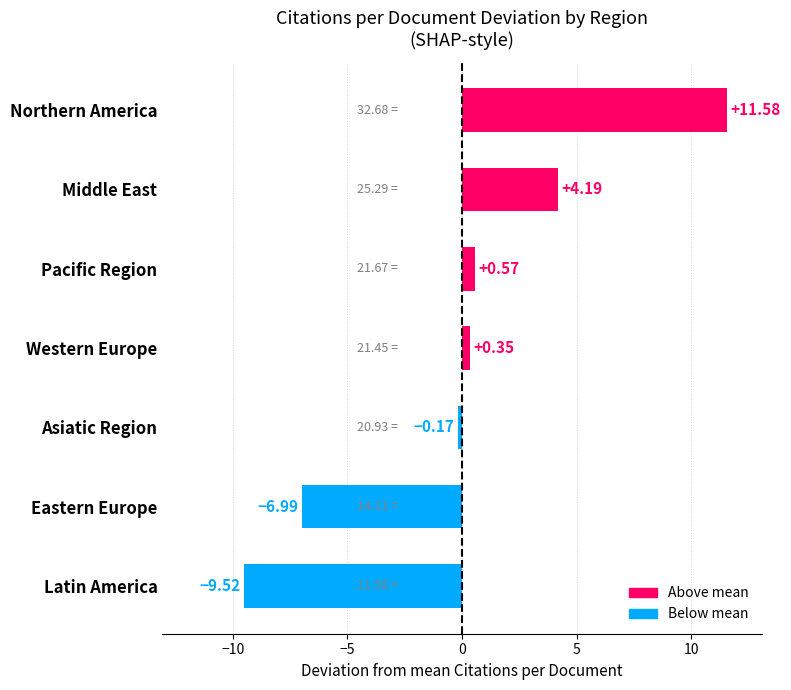

List the labels in order of value, largest first.

Northern America, Middle East, Pacific Region, Western Europe, Asiatic Region, Eastern Europe, Latin America